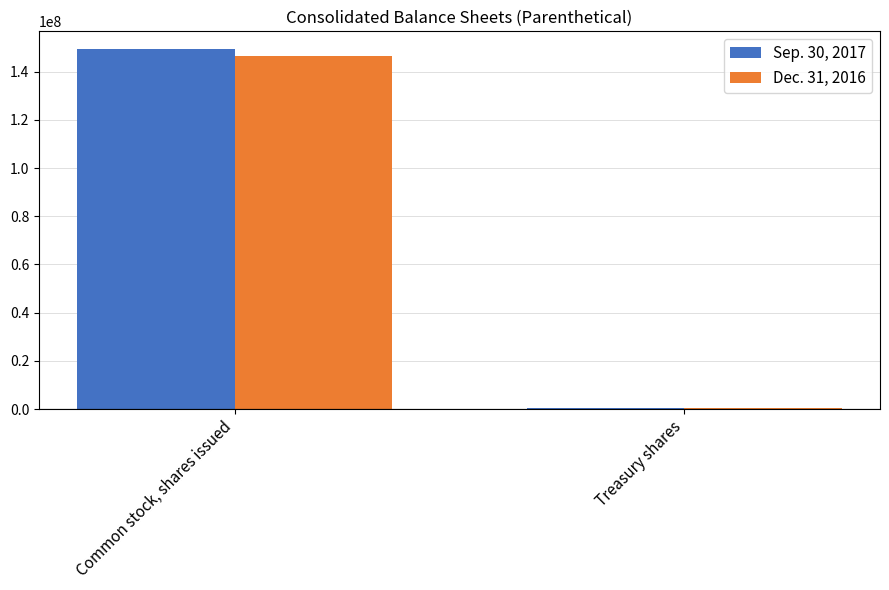

The value of Sep. 30, 2017 at Common stock, shares issued is 149297932. True or false?

True